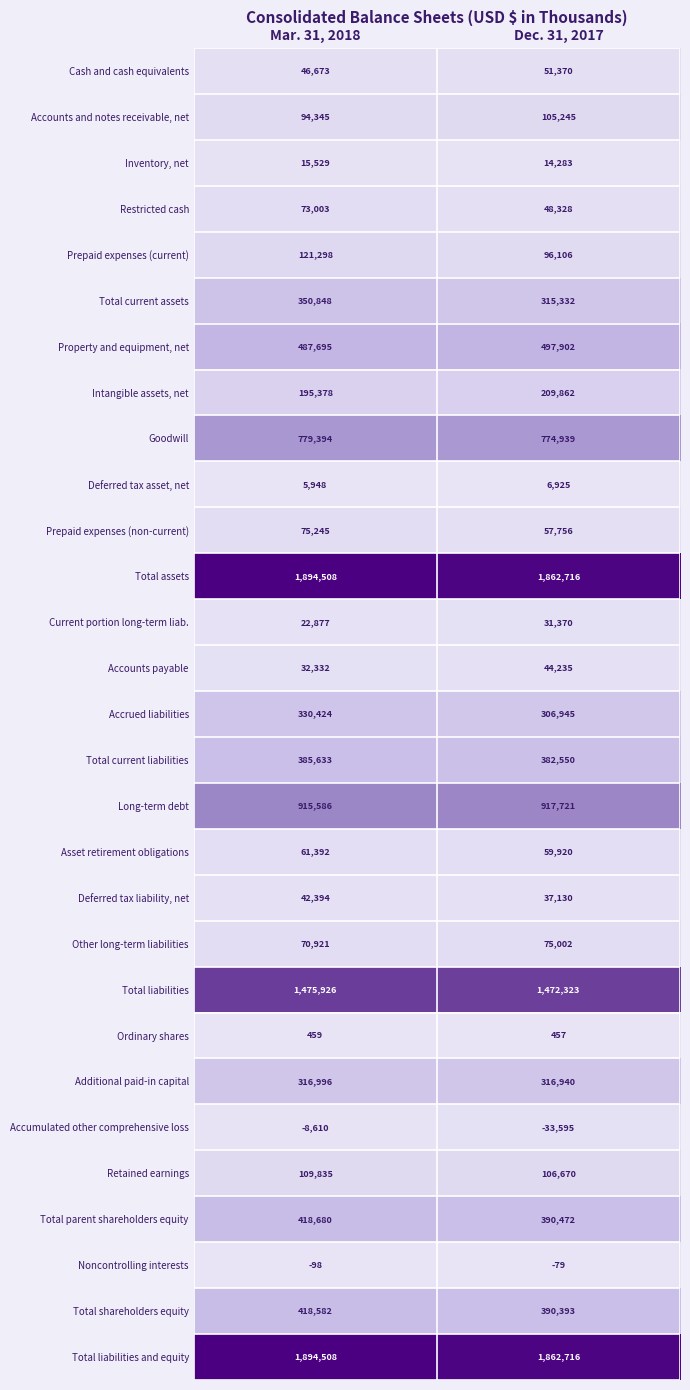

List the labels in order of Accrued liabilities value, smallest first.

Dec. 31, 2017, Mar. 31, 2018